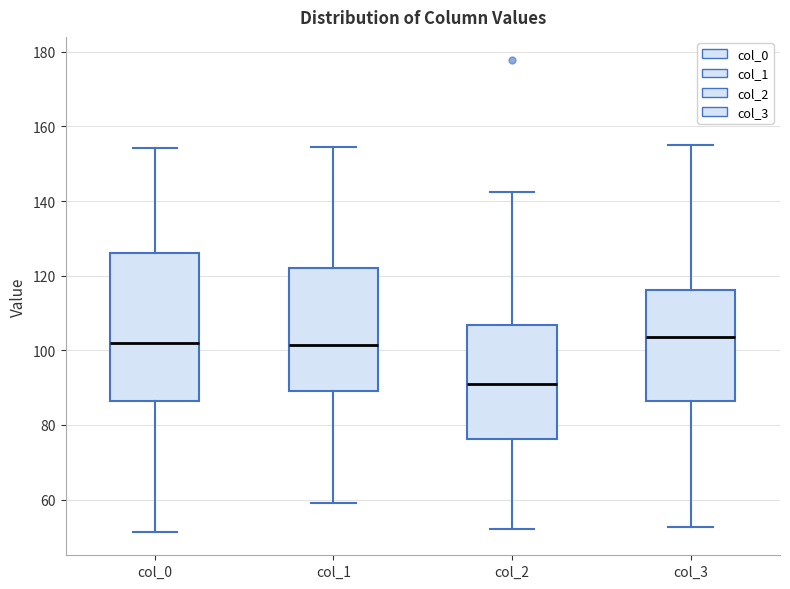

Which box is the tallest, from its lower edge to its upper edge?

col_0